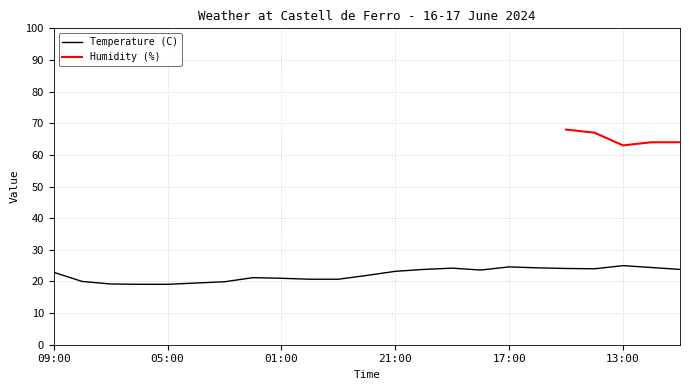

At which label is the value closest to 22?

22:00